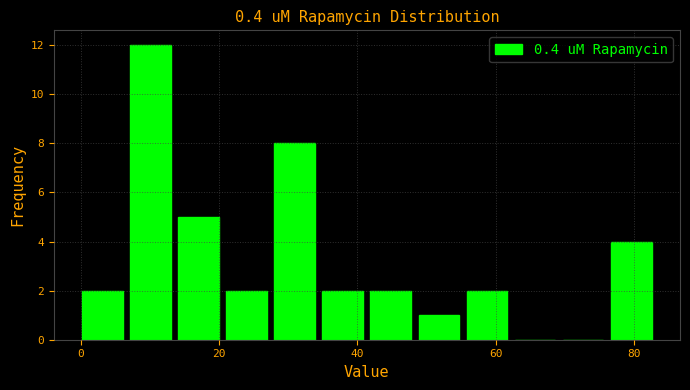

Read against the x-axis, roughly where is the centre of the tallest bar?

10